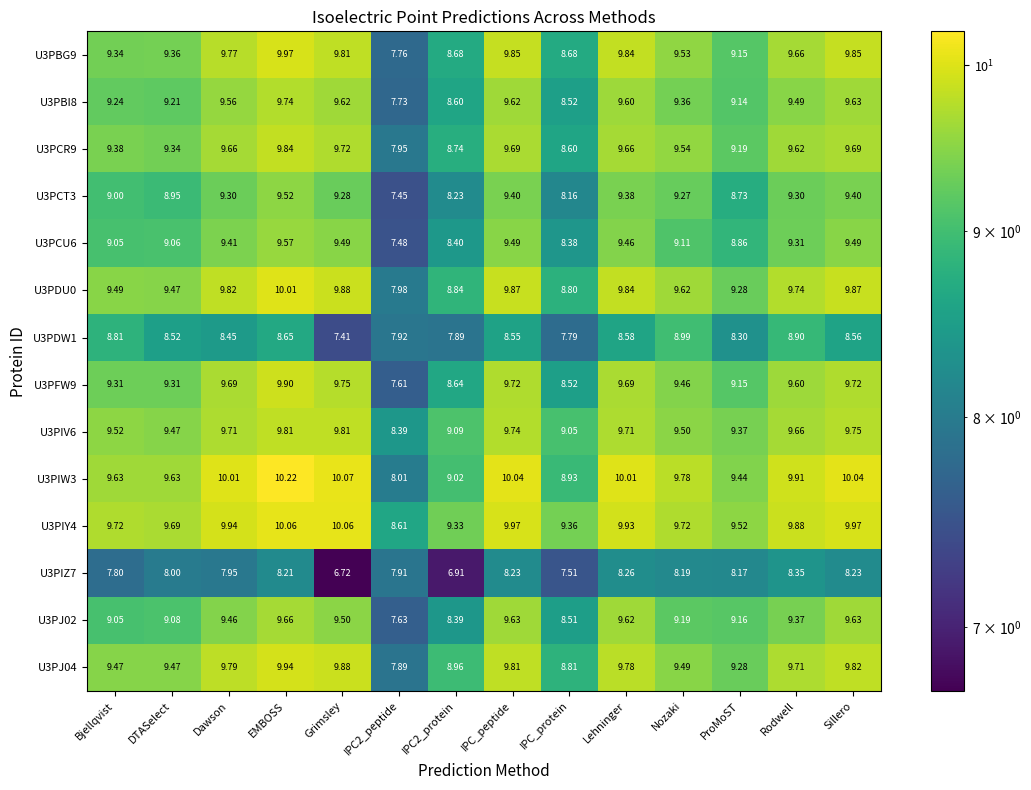

Which label corresponds to the smallest value in the chart?

Grimsley